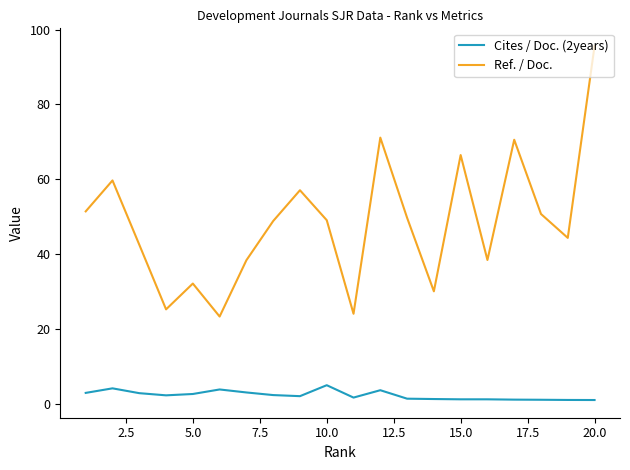

Which series has the largest total across all categories?

Ref. / Doc.